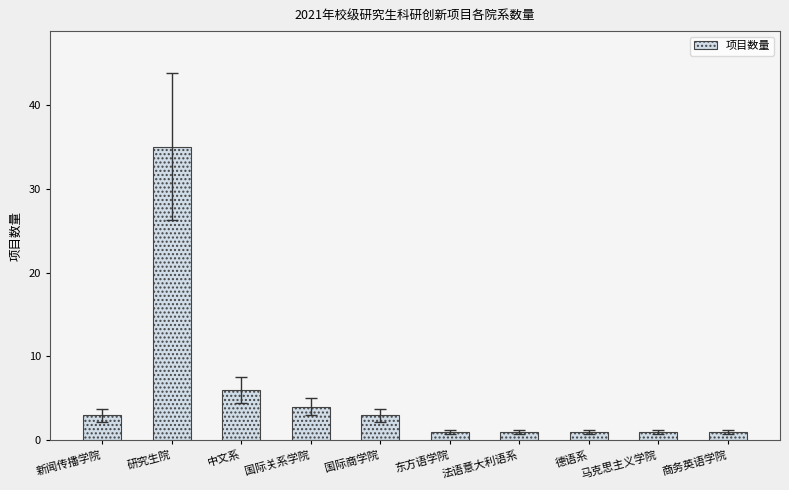

Approximately how many times larger is the value at 国际商学院 compared to 德语系?

3.0